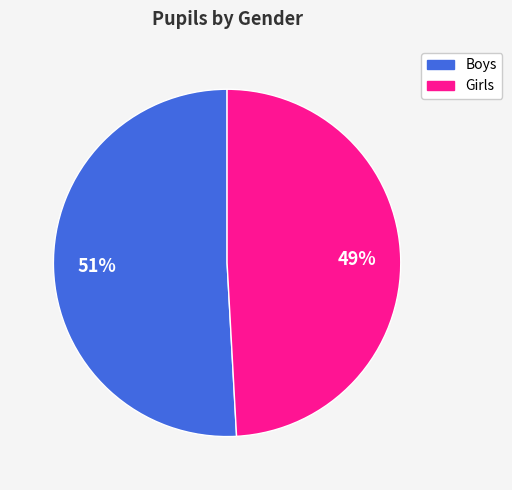

Do Girls and Boys together represent more than half of the pie?

Yes